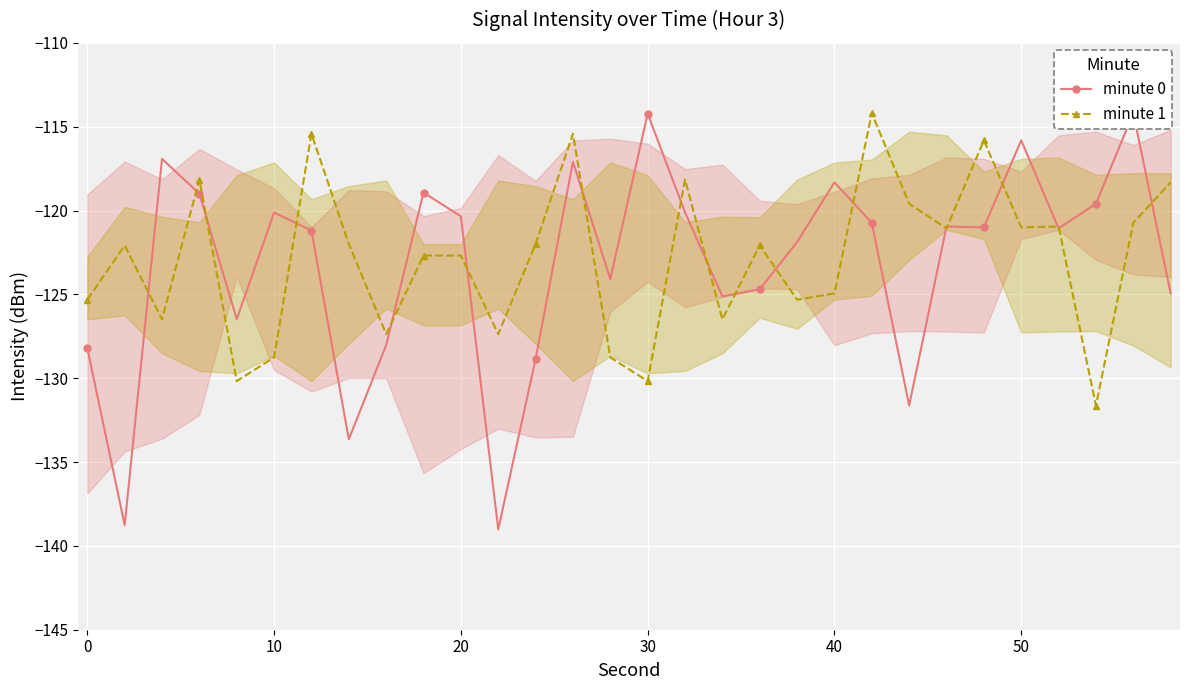

In minute 0, how many points are higher than both neighbors (excluding endpoints)?

9